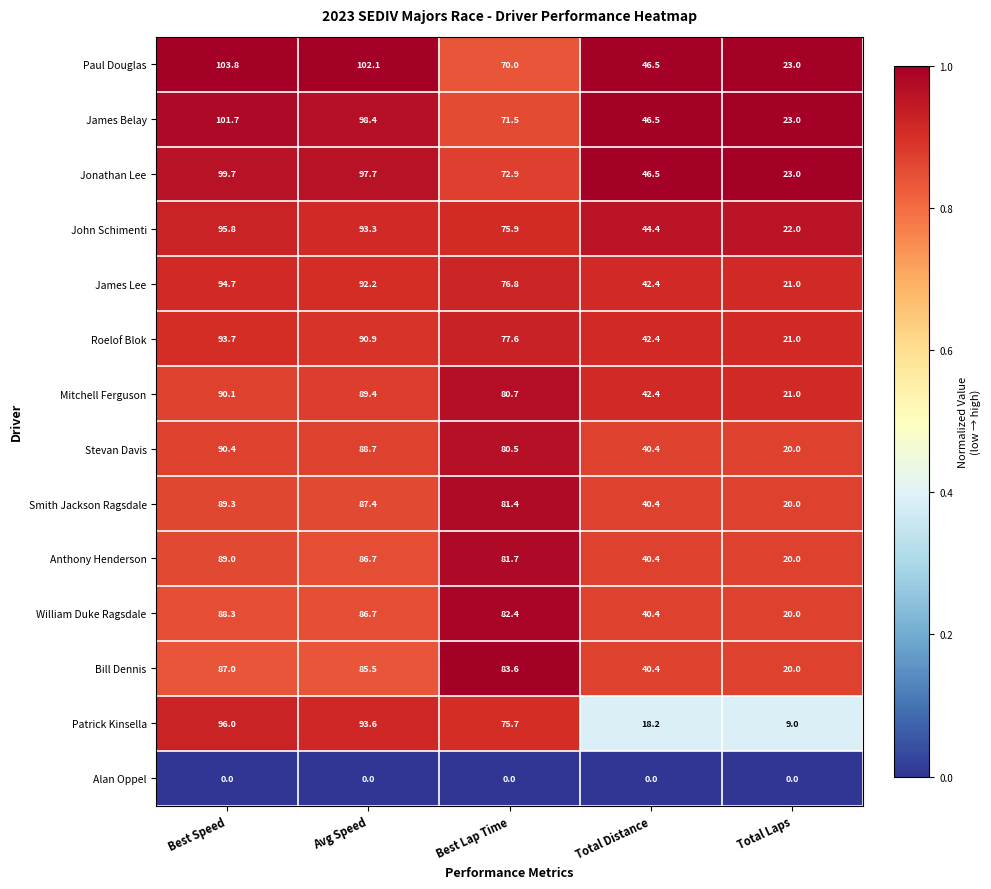

List the series in order of their peak value, highest first.

Paul Douglas, James Belay, Jonathan Lee, Patrick Kinsella, John Schimenti, James Lee, Roelof Blok, Stevan Davis, Mitchell Ferguson, Smith Jackson Ragsdale, Anthony Henderson, William Duke Ragsdale, Bill Dennis, Alan Oppel